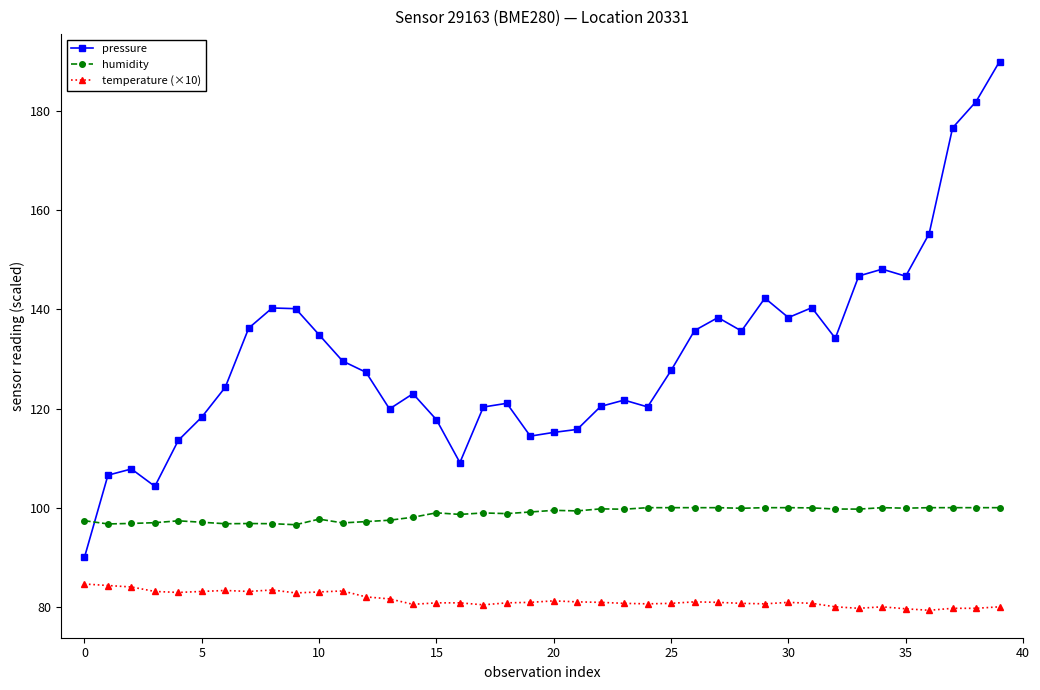

What is the value of the humidity point at the 30th from the left?

100.0